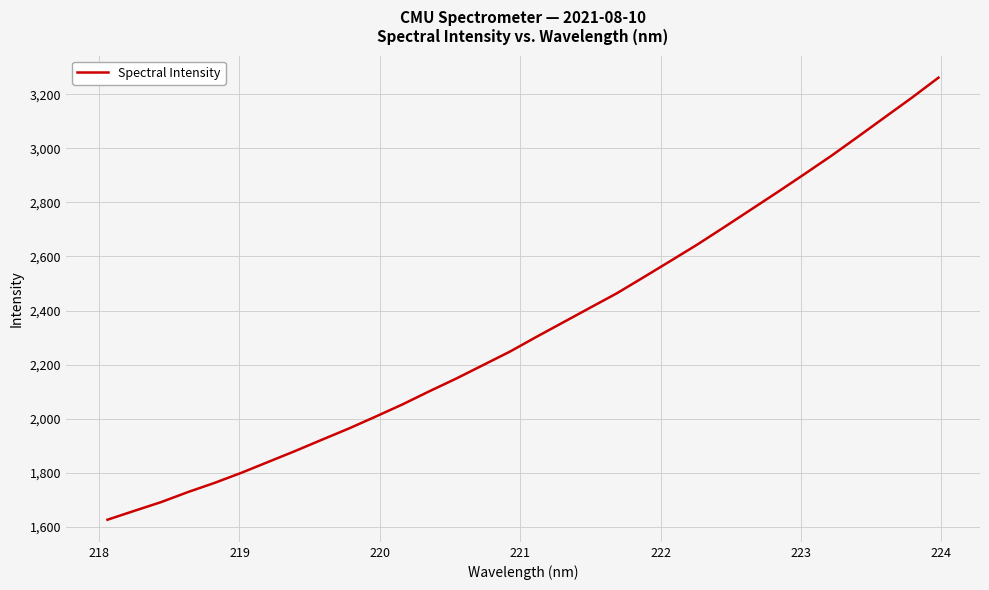

What is the minimum value shown in the chart?

1626.1